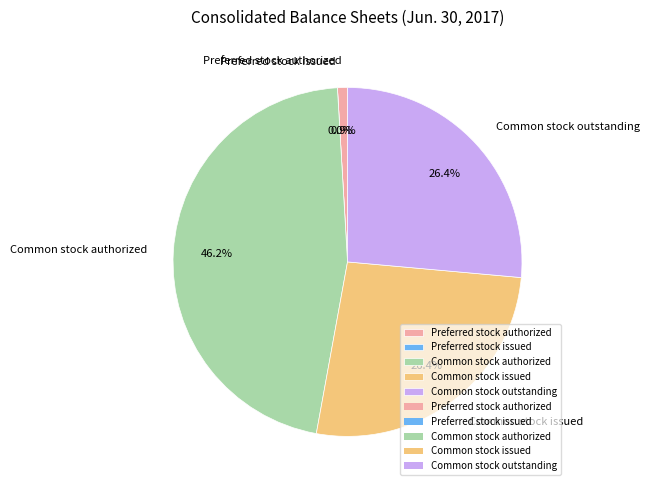

How much of the chart is everything except Common stock issued?

73.6%